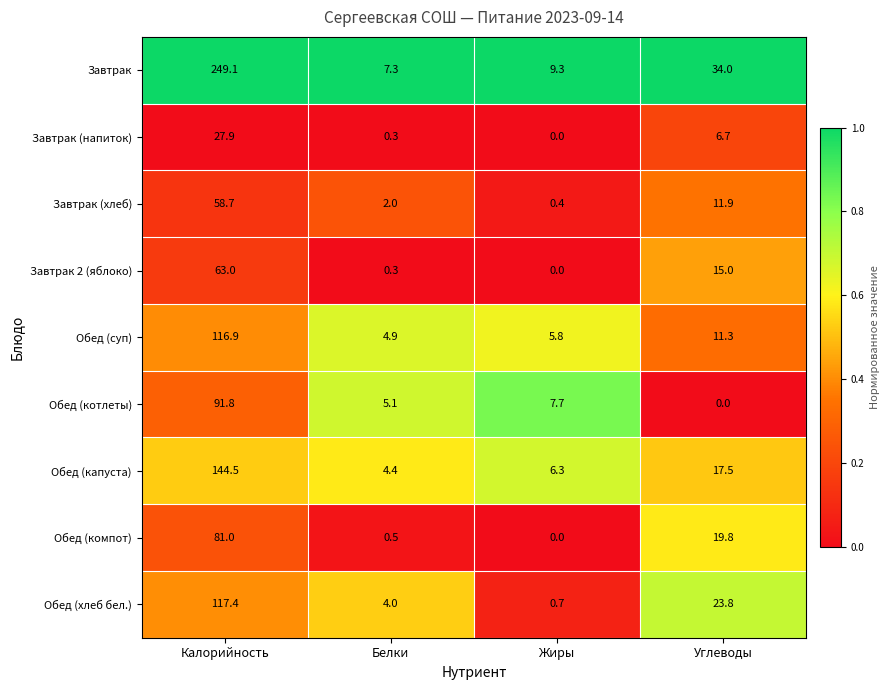

What is the total value across all series at Углеводы?

140.0